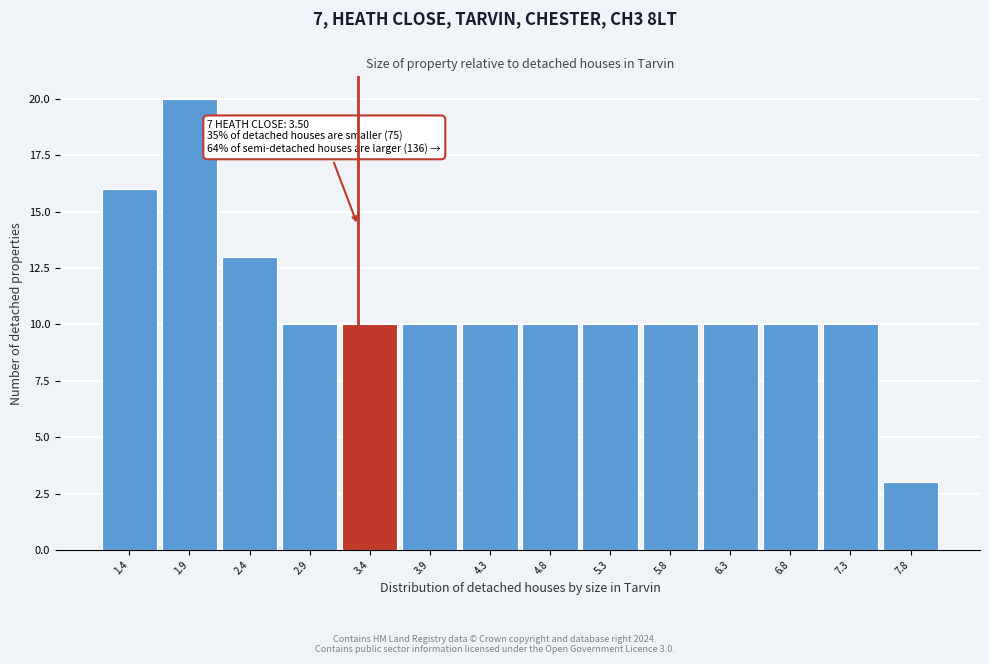

Reading left to right, list all the values displayed in this chart.

1.4=16	1.9=20	2.4=13	2.9=10	3.4=10	3.9=10	4.3=10	4.8=10	5.3=10	5.8=10	6.3=10	6.8=10	7.3=10	7.8=3